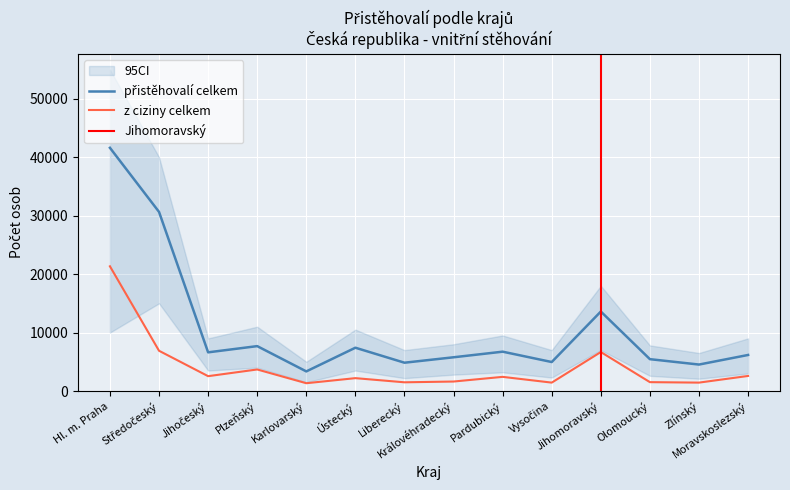

Is it true that z ciziny celkem equals 2718 at Královéhradecký?

False